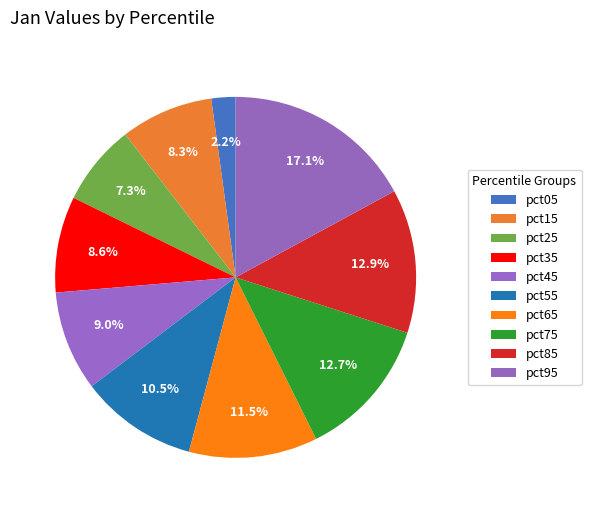

How many slices are in this pie chart?

10